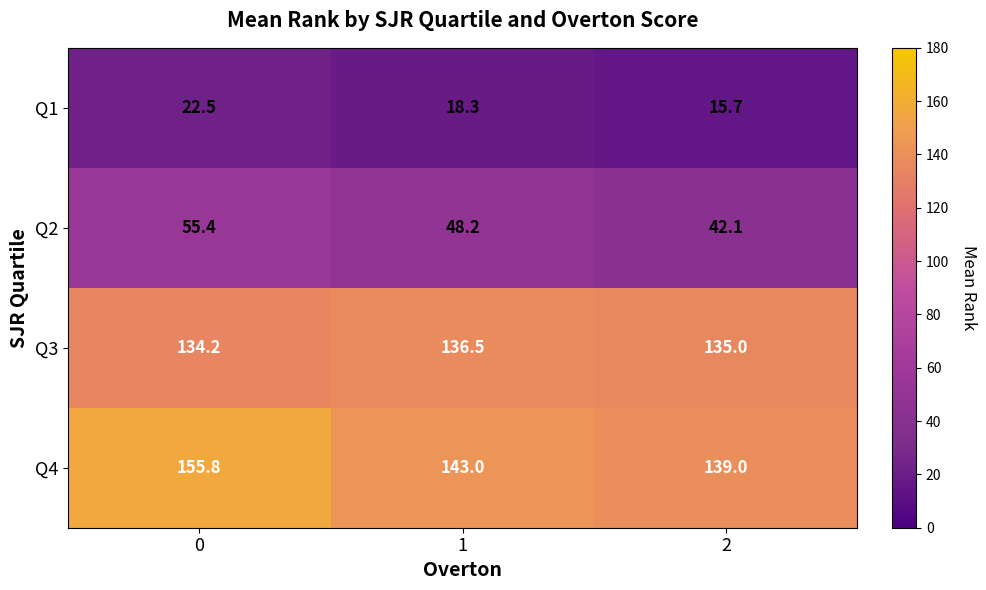

True or false: Q2 has a value of 42.1 at 2.

True